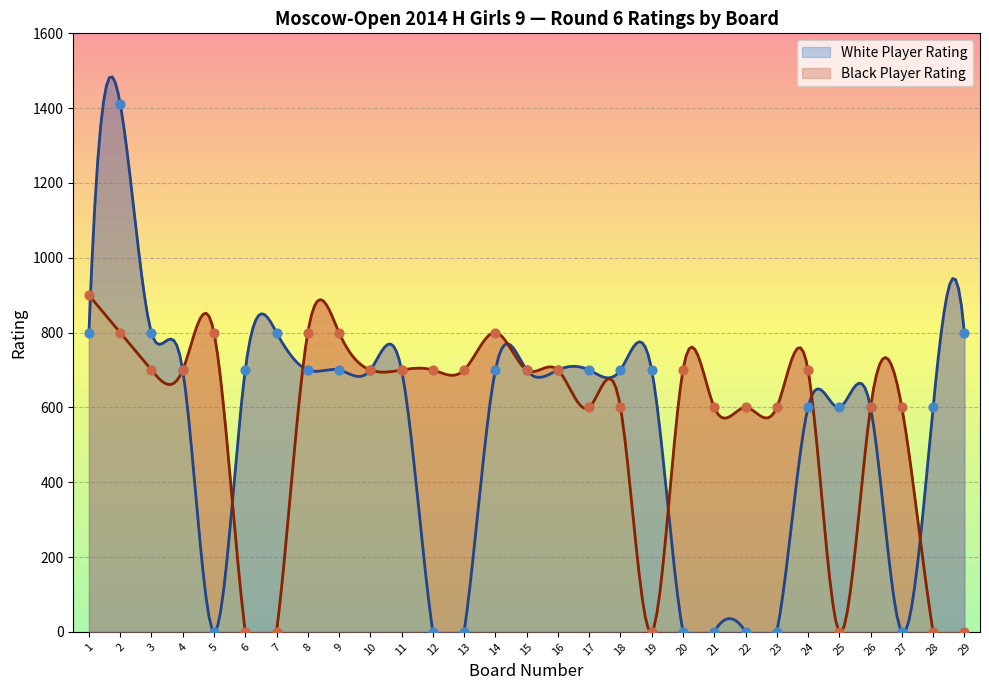

Which series reaches the minimum Y coordinate?

White Player Rating